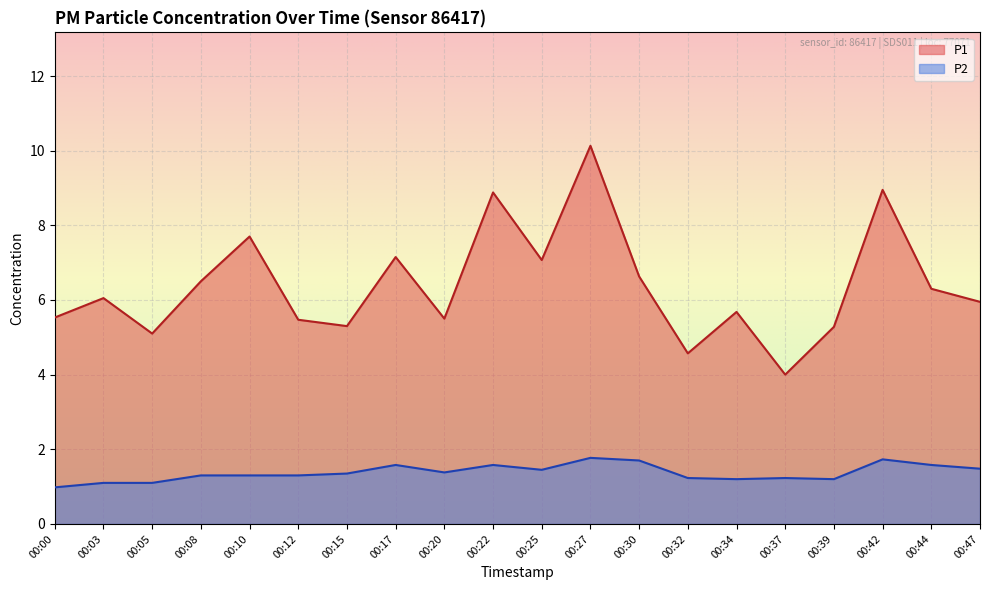

True or false: P2 and P1 cross at least once.

False